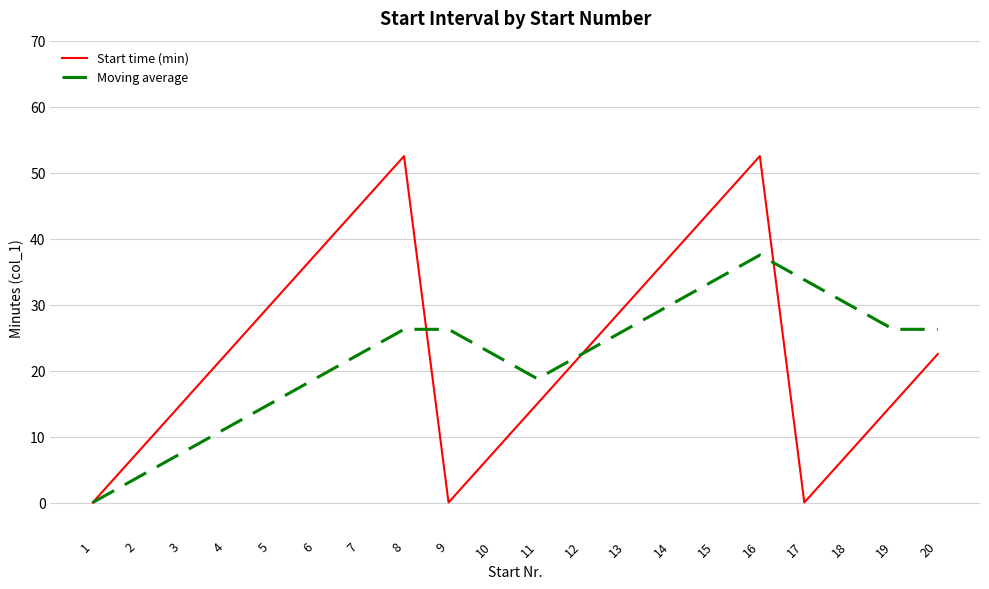

True or false: Start time (min) has a value of 2.2 at 10.

False